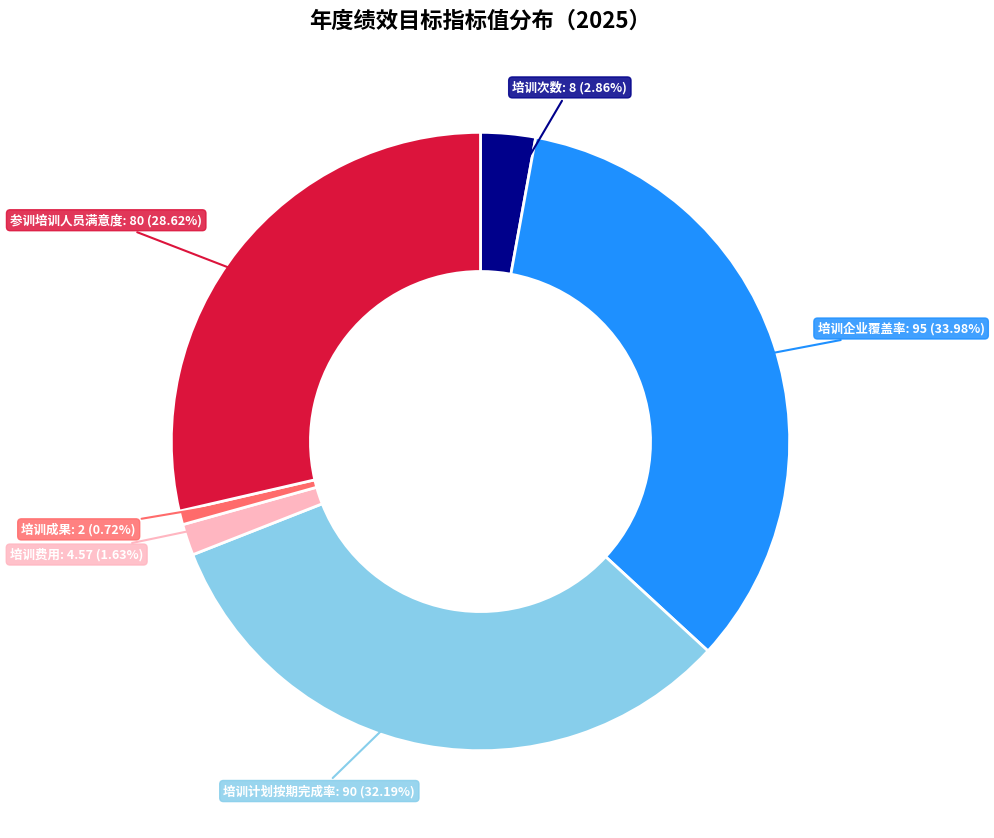

To the nearest percent, what is the average slice percentage?

17%